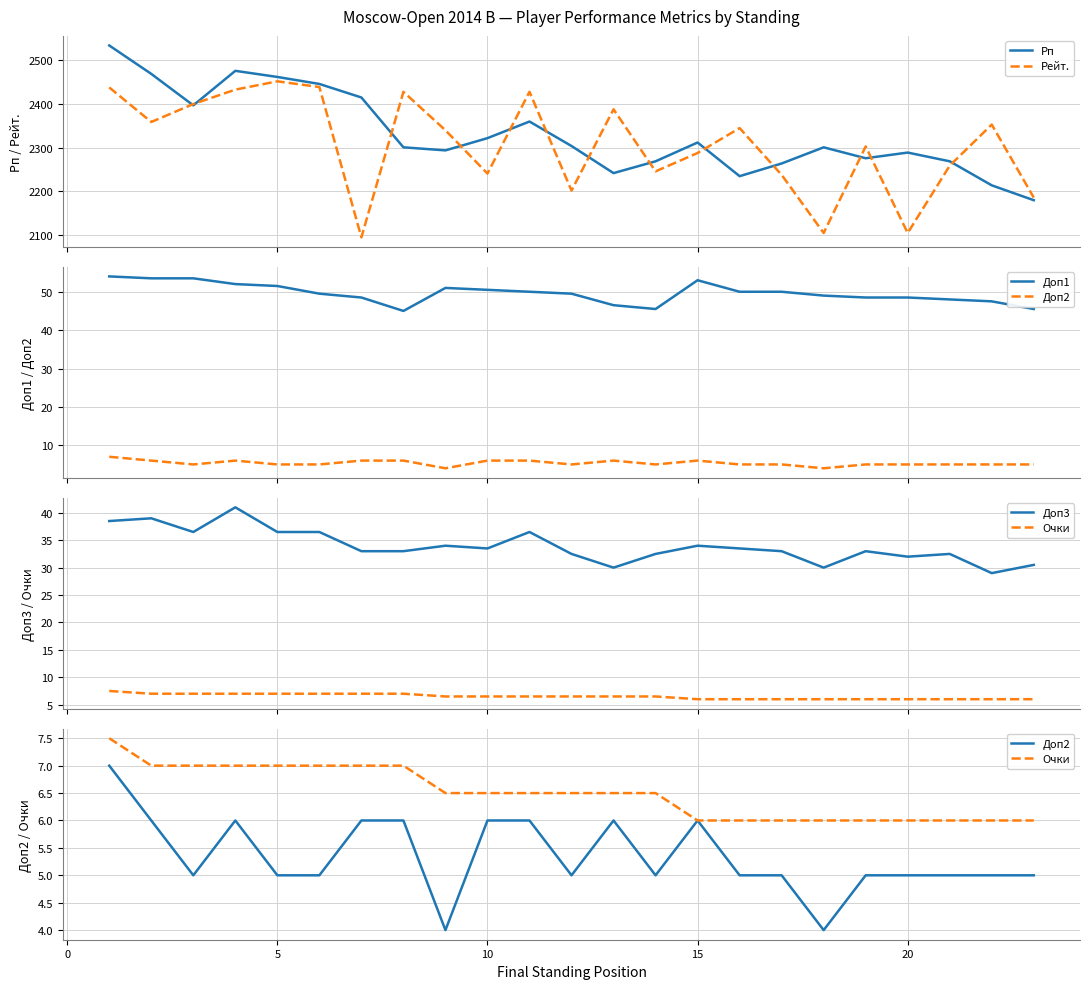

In Рейт., how many points are higher than both neighbors (excluding endpoints)?

7